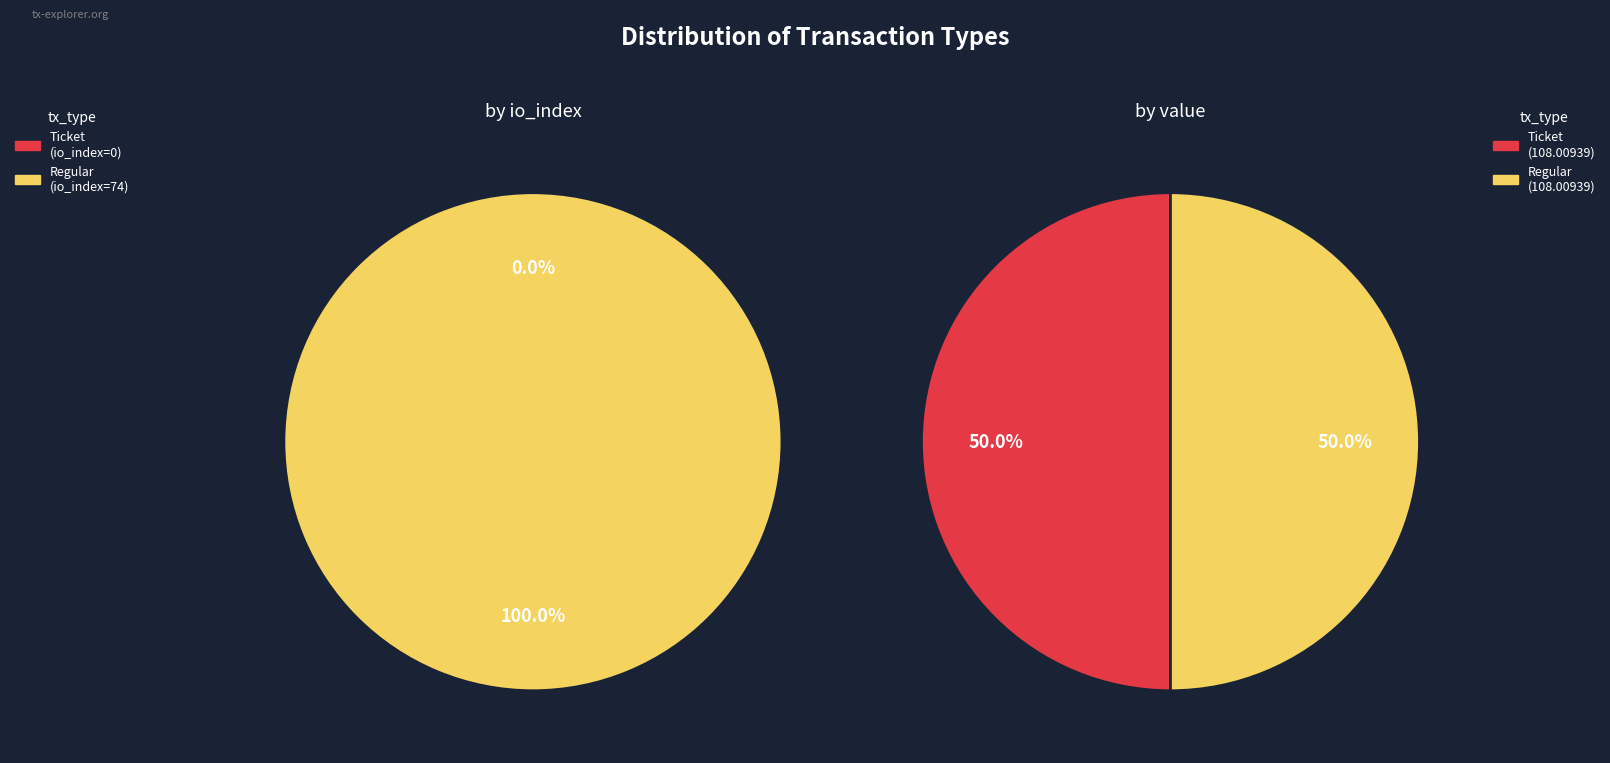

True or false: Regular (io_index=74) accounts for 100% of the total.

True